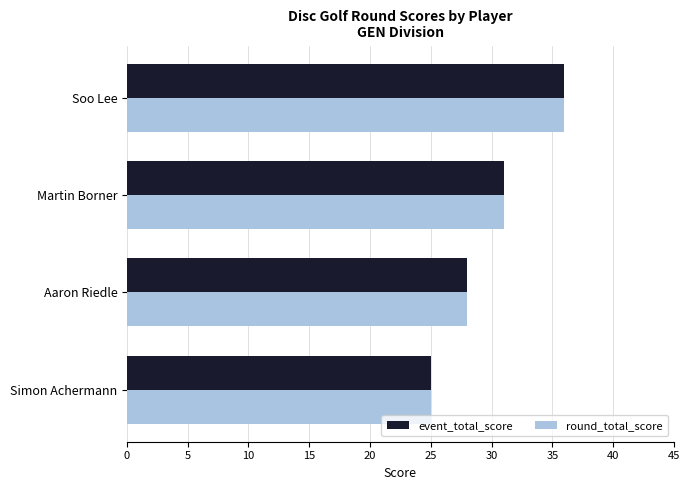

What is the average value of the round_total_score series?

30